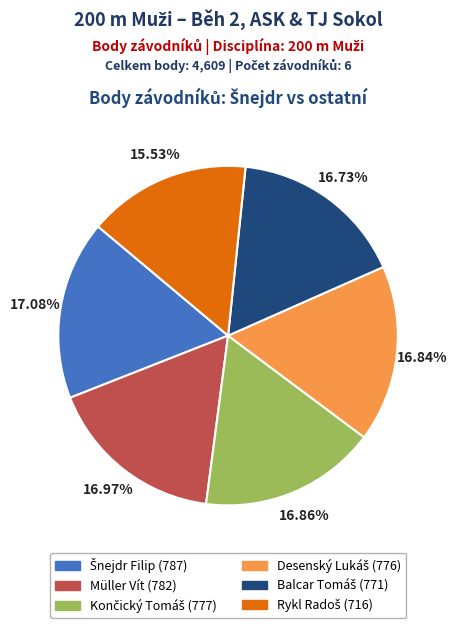

Does any single category account for the majority?

No